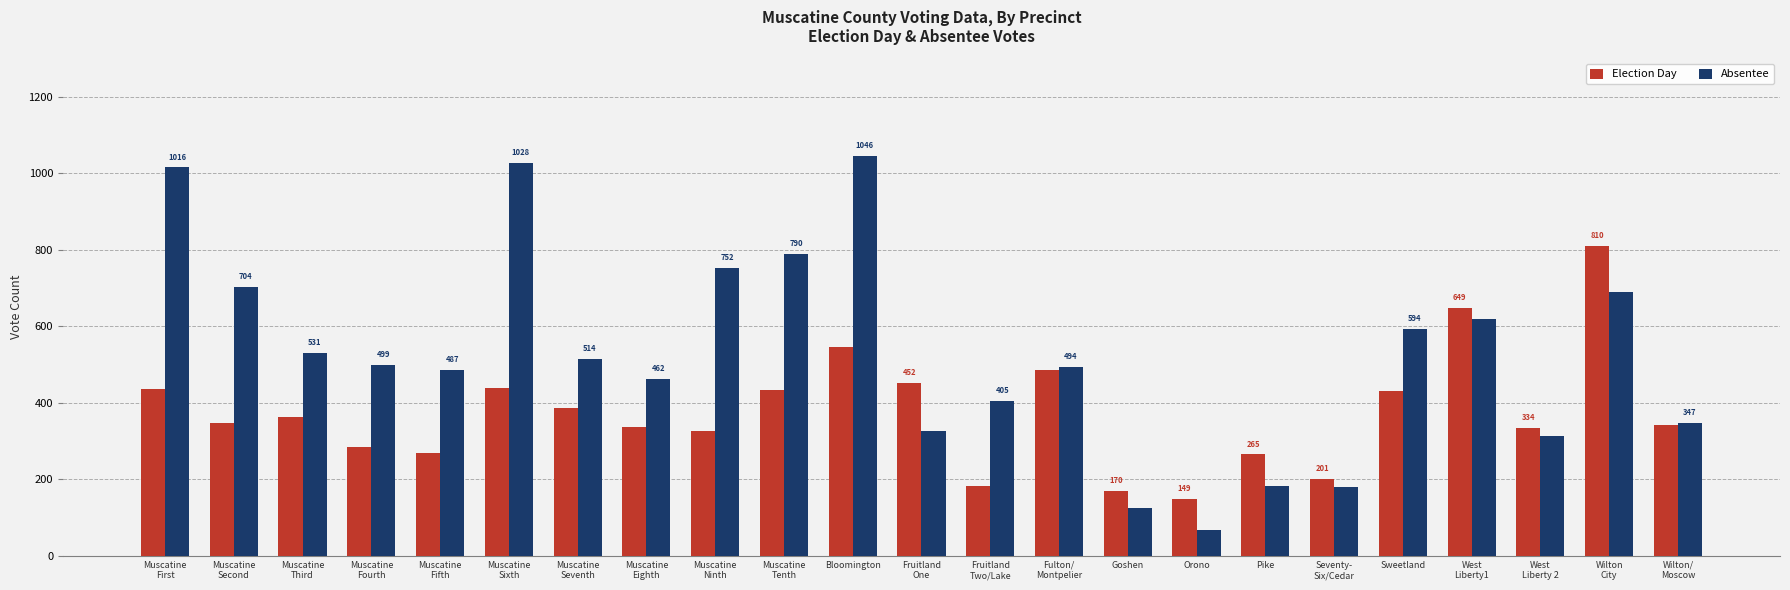

Read the Election Day value at Muscatine
Fifth, to the nearest 100.

300